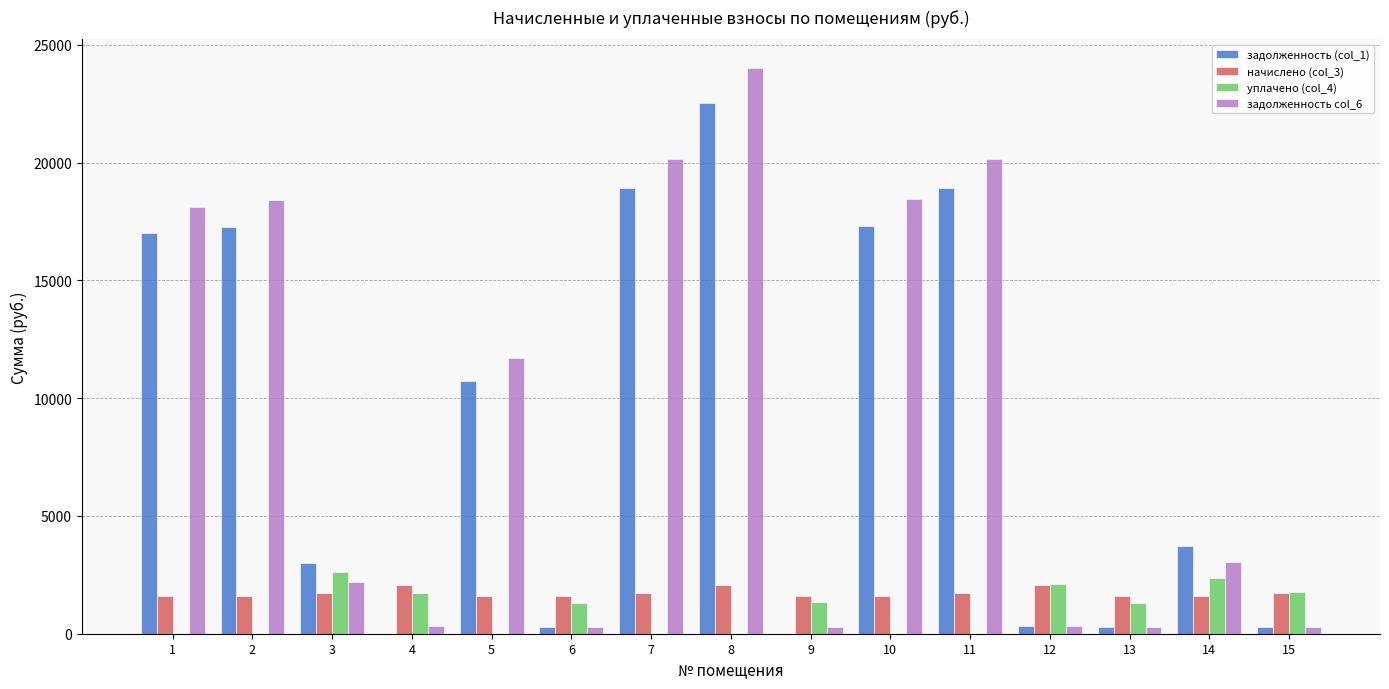

What is the difference between the задолженность col_6 values at 6 and 3?

1929.6